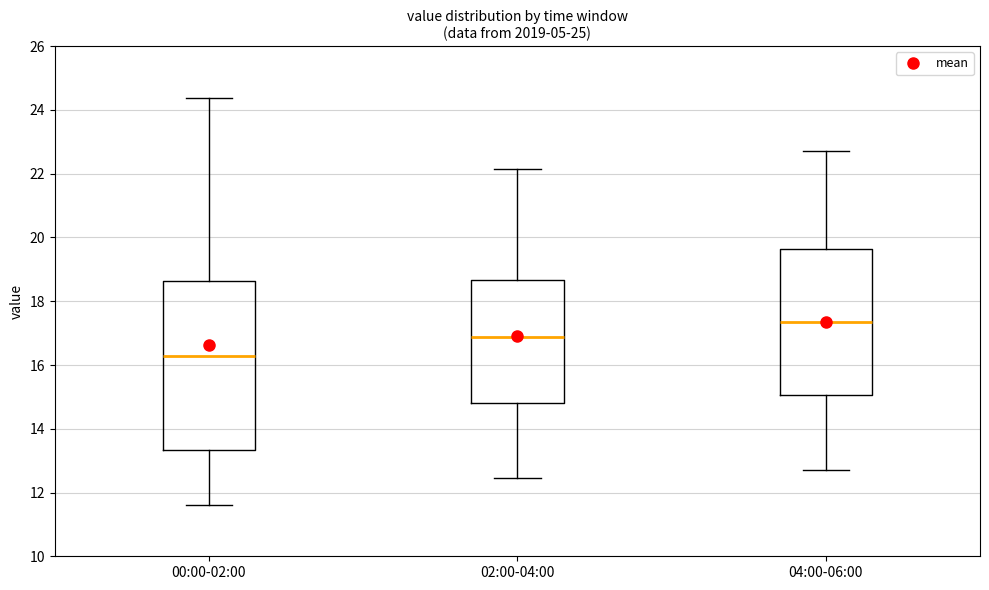

Where is the lower edge of the box for 00:00-02:00 on the y-axis? The values are not printed on the chart, so give them approximately, as read against the axis.

13.4